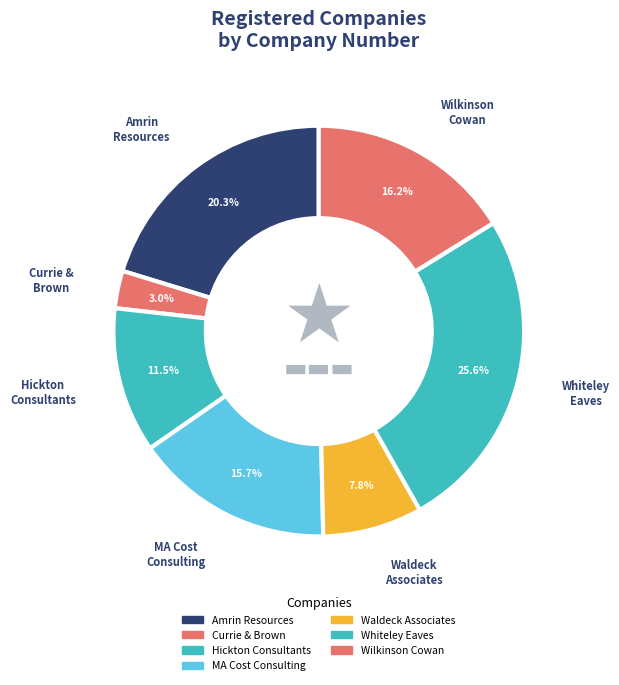

To the nearest percent, what is the average slice percentage?

14%